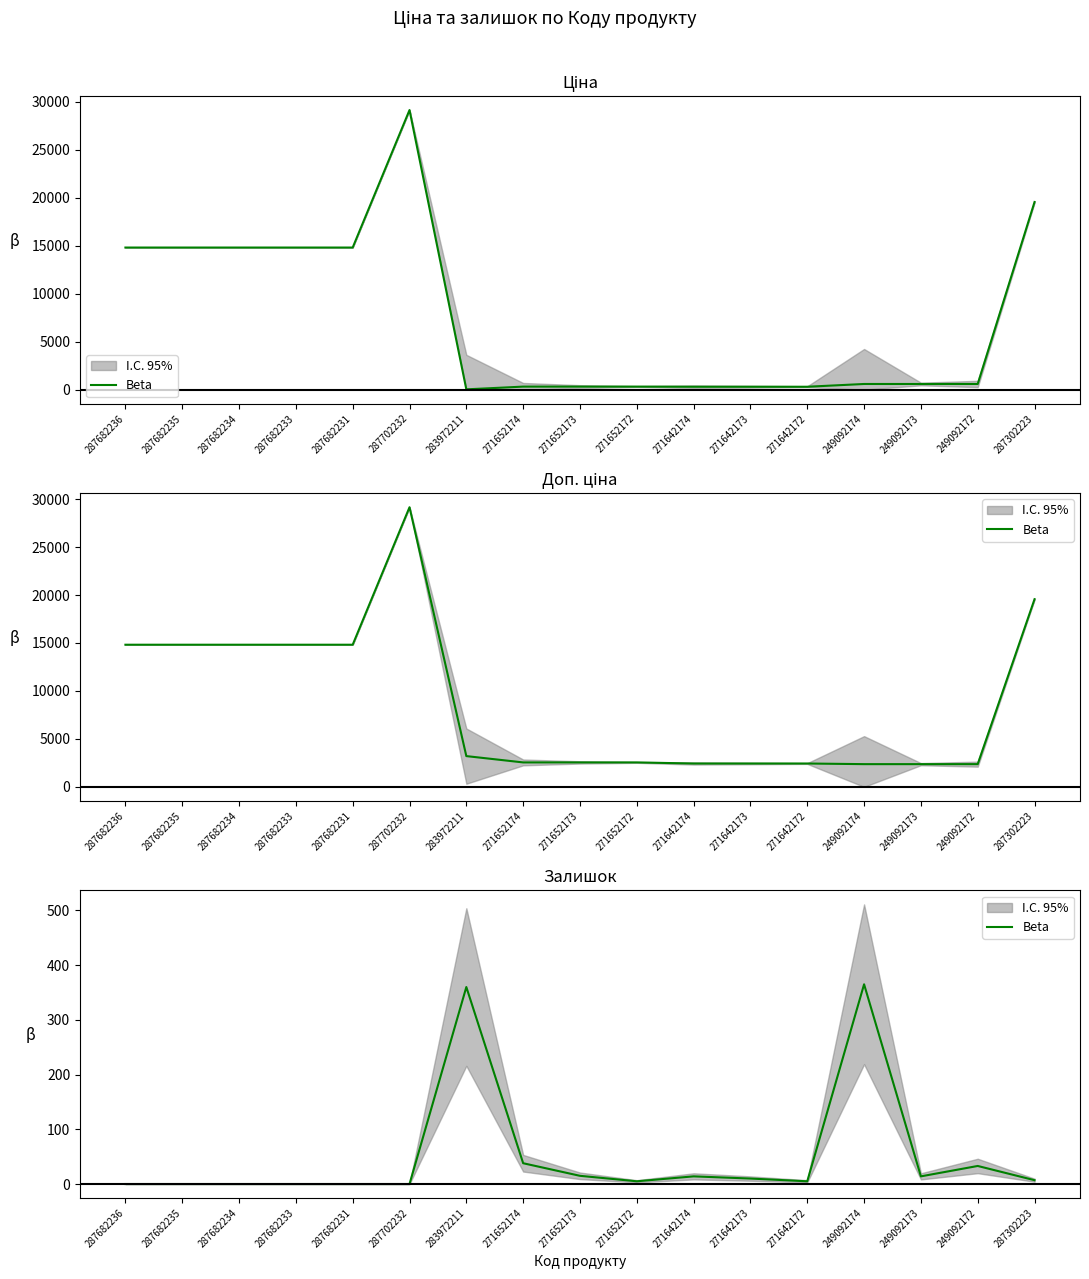

How many values are above zero?

11